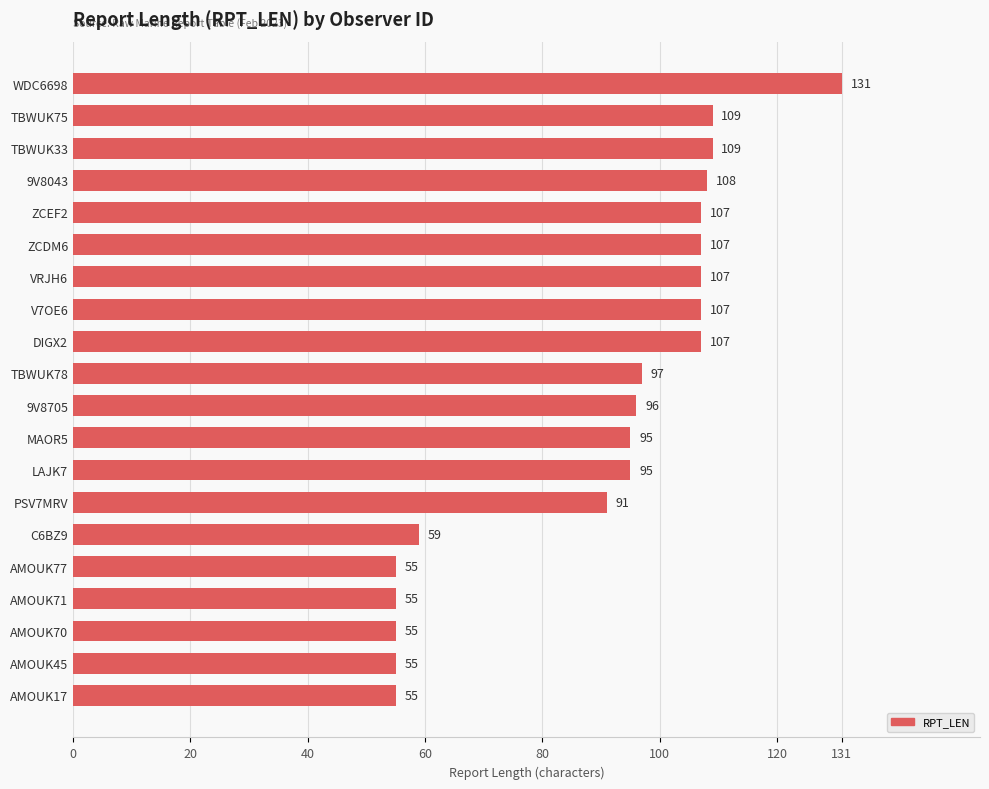

How many categories are shown in the chart?

20